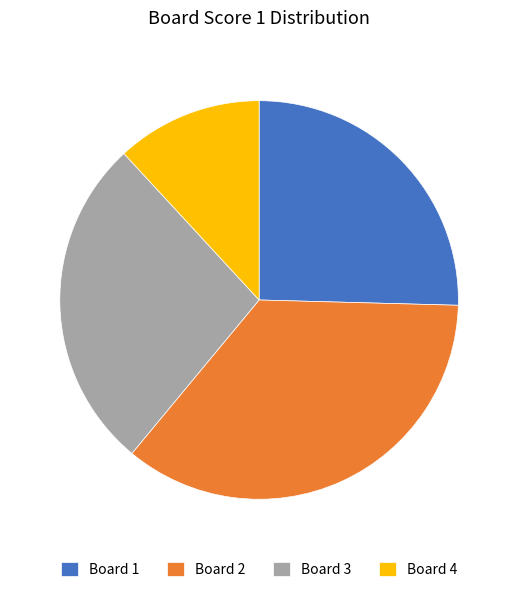

Do Board 3 and Board 1 together represent more than half of the pie?

Yes